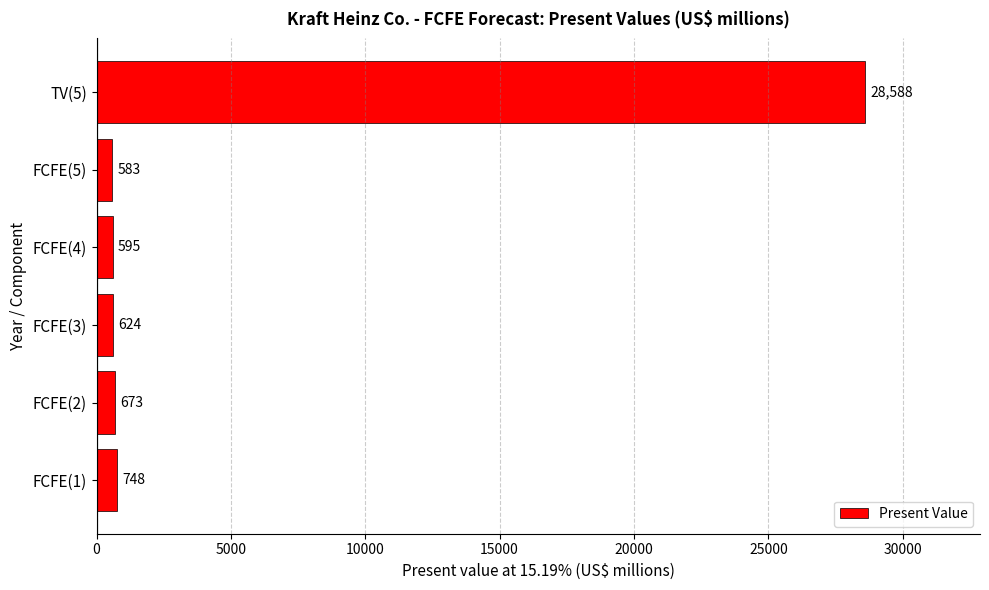

What is the average value?

5302